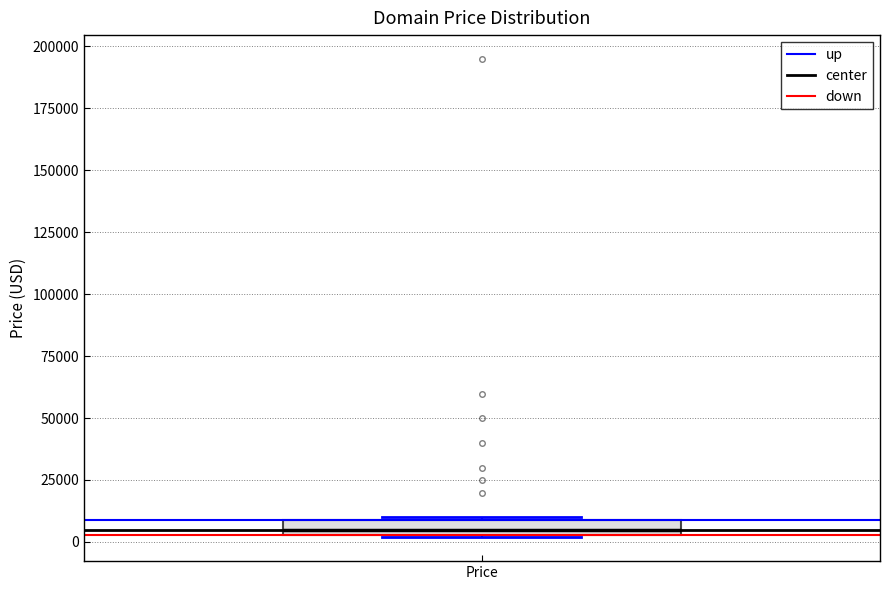

Where is the upper edge of the box for Price on the y-axis? The values are not printed on the chart, so give them approximately, as read against the axis.

10000